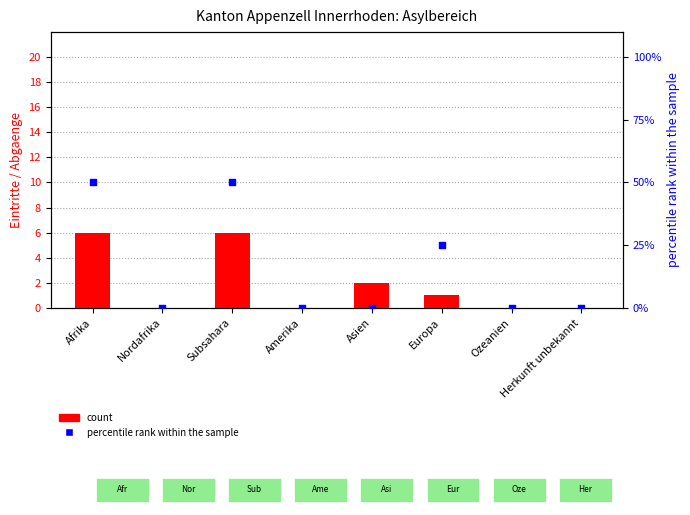

Which series reaches the minimum Y coordinate?

count